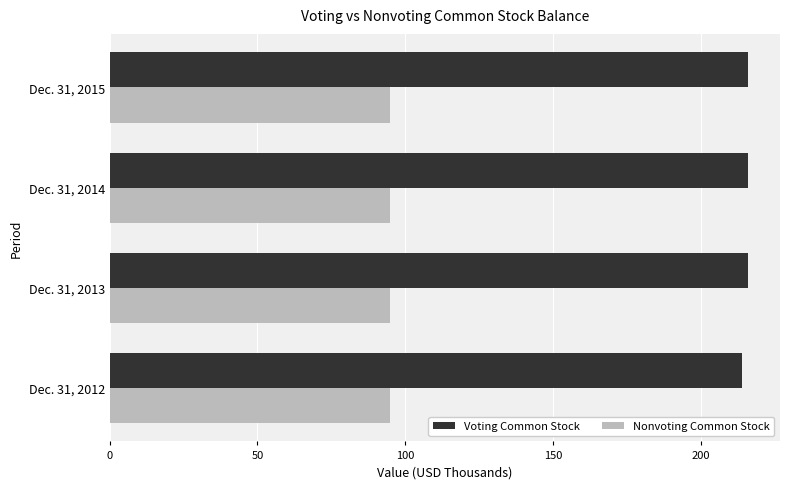

How many categories are shown in the chart?

4